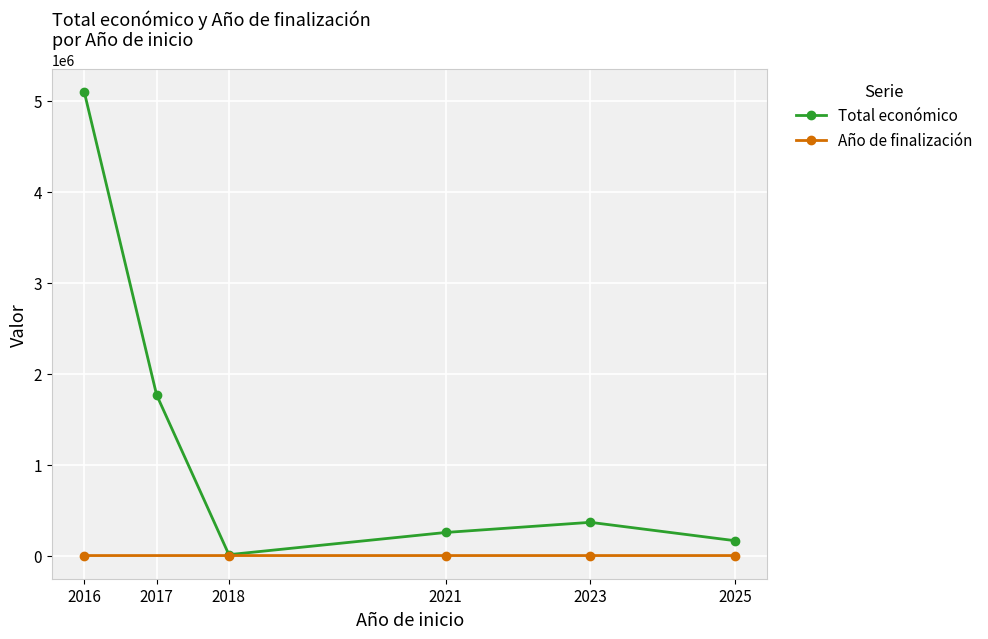

What are all the series names shown in the legend?

Total económico, Año de finalización